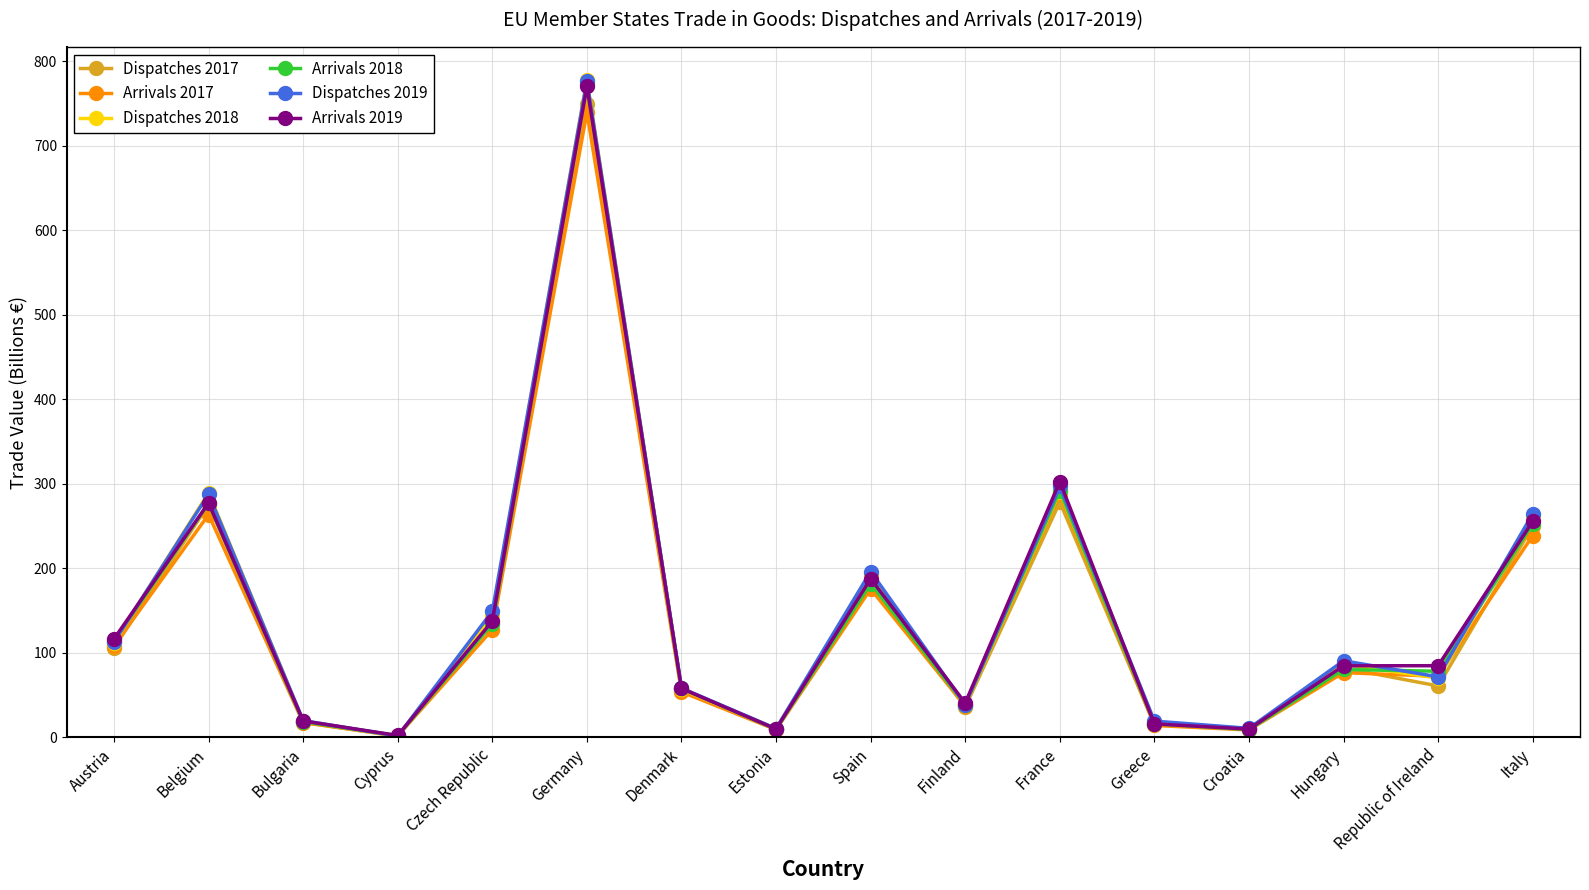

What value does the Arrivals 2019 series have at Estonia?

9.6